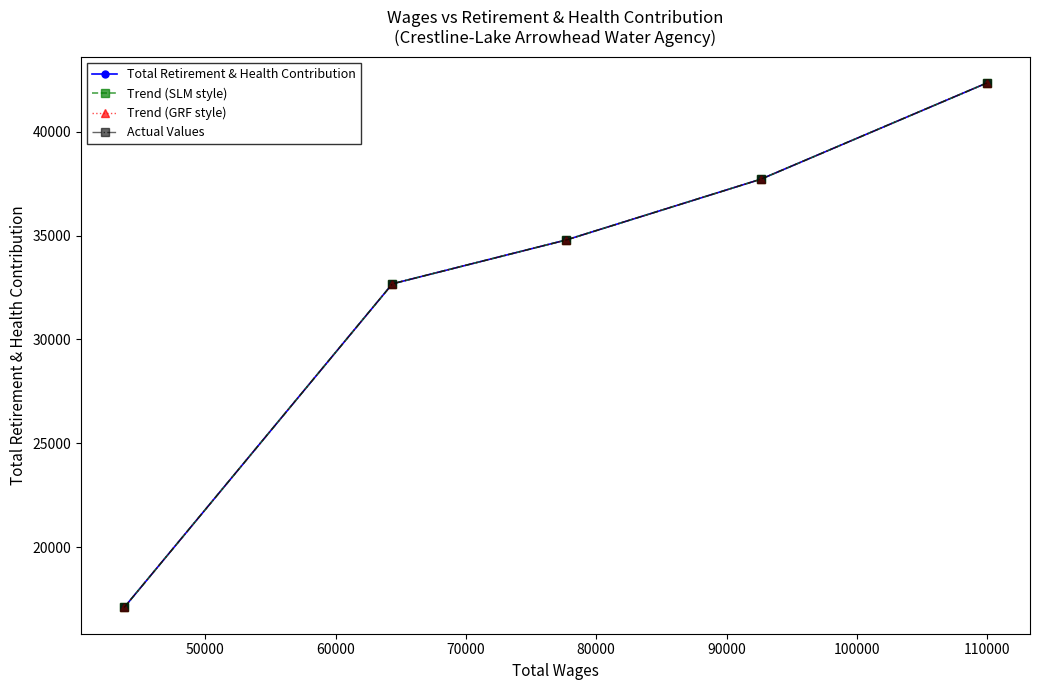

Rank the series by their maximum value, from lowest to highest.

Total Retirement & Health Contribution, Trend (SLM style), Trend (GRF style), Actual Values